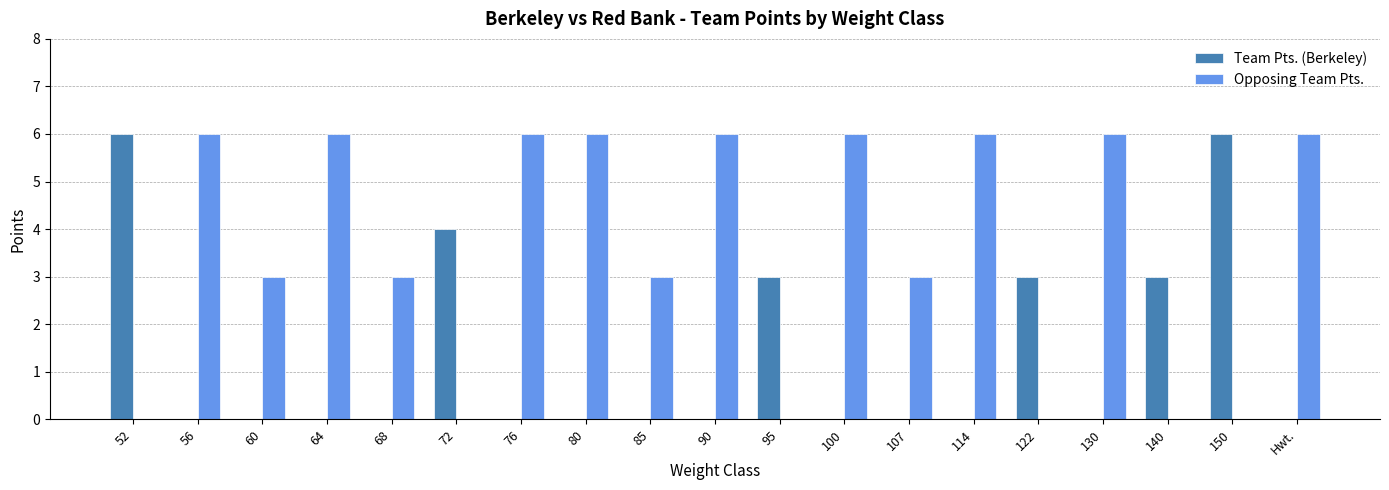

What is the total value across all series at 100?

6